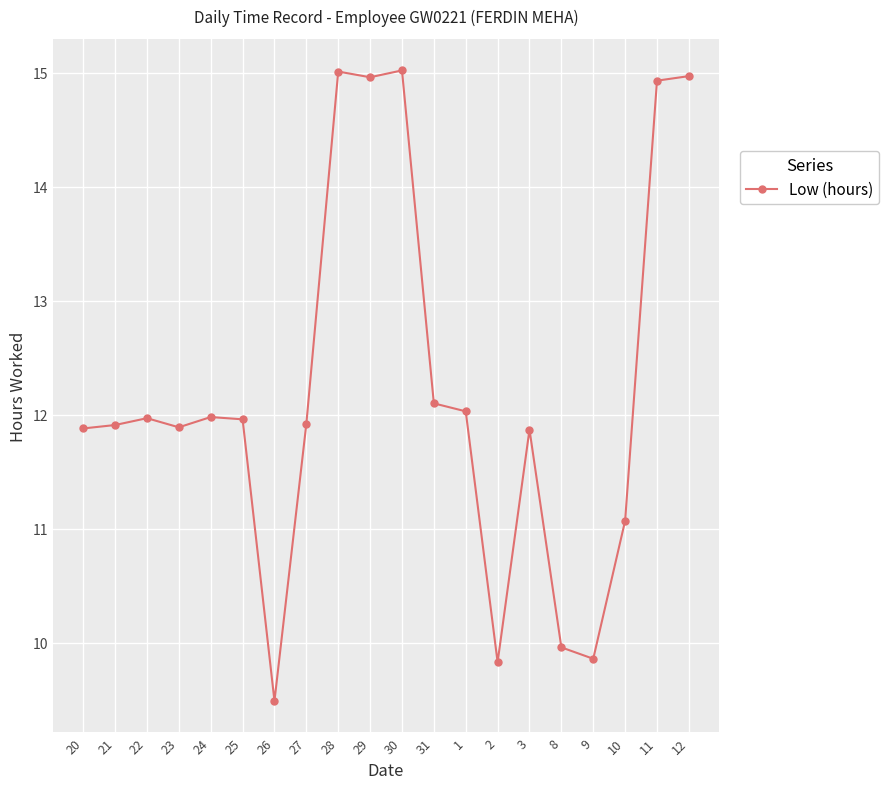

What is the change in value from 3 to 9?

-2.0